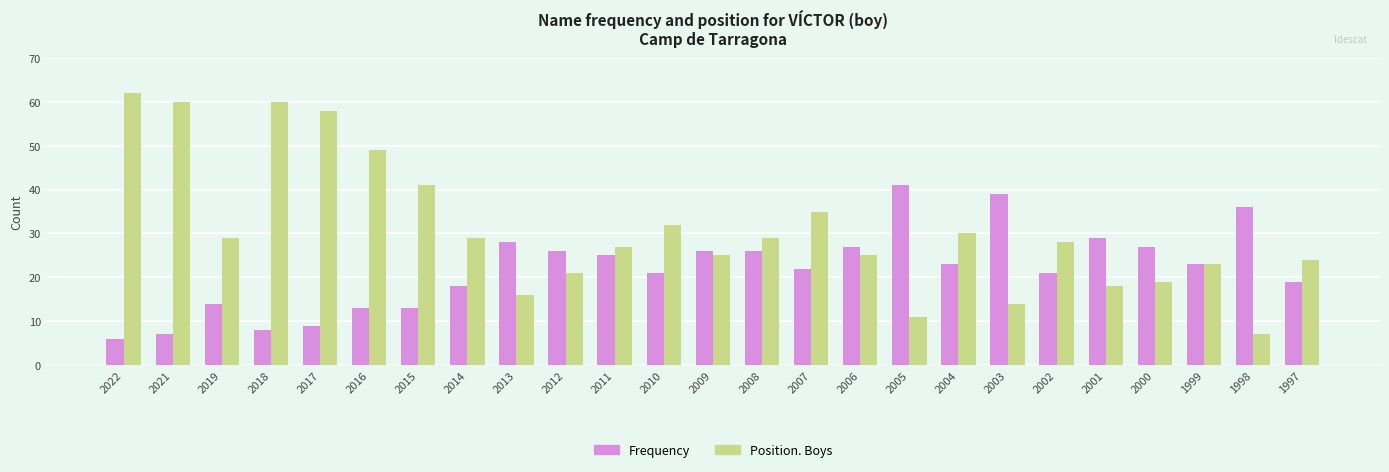

What is the maximum value shown in the chart?

62